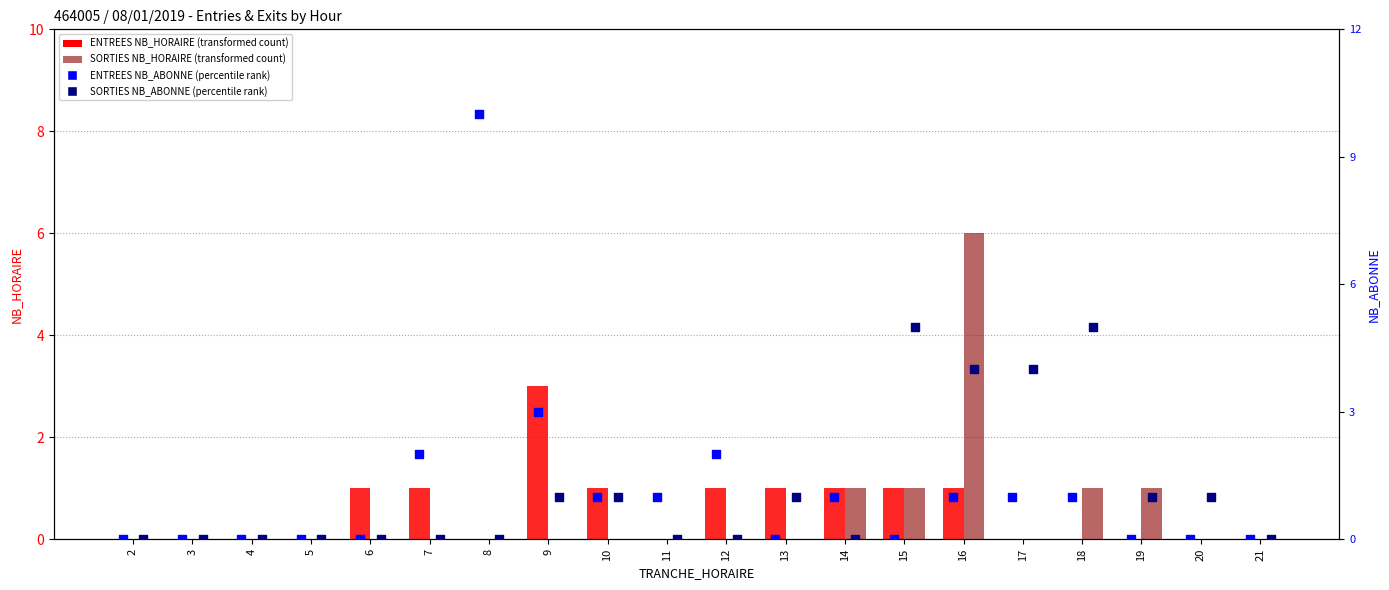

What is the total value across all series at 19?

2